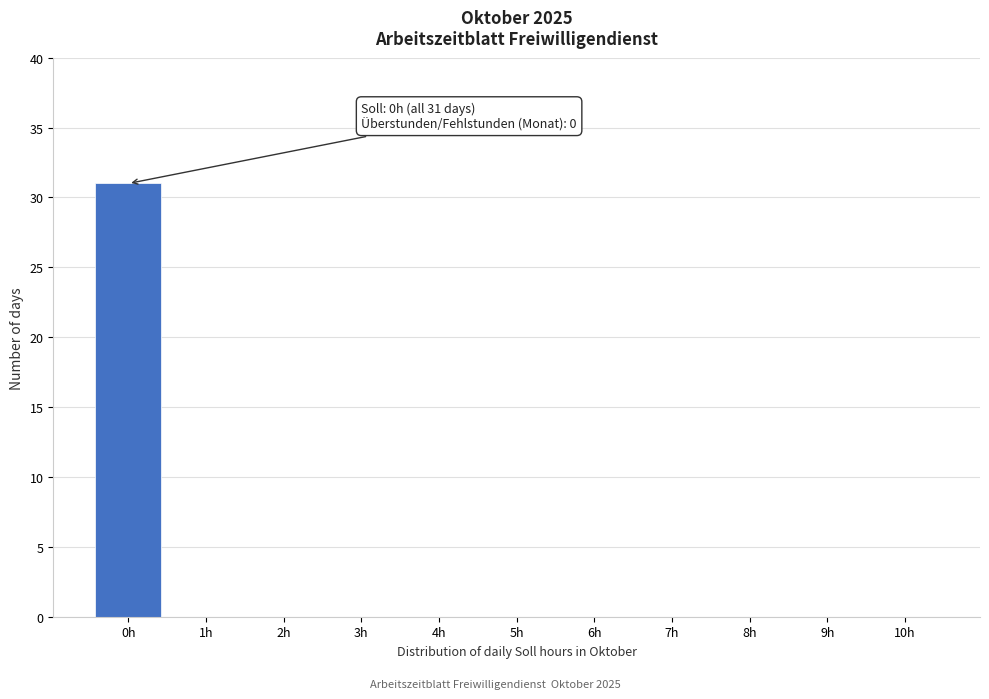

Reading right to left, list all the values displayed in this chart.

10h=0	9h=0	8h=0	7h=0	6h=0	5h=0	4h=0	3h=0	2h=0	1h=0	0h=31